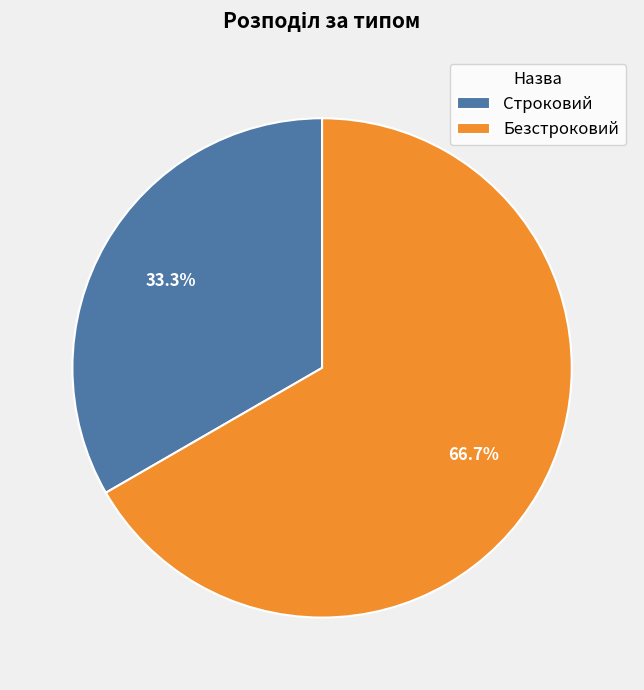

Which has a higher value, Строковий or Безстроковий?

Безстроковий